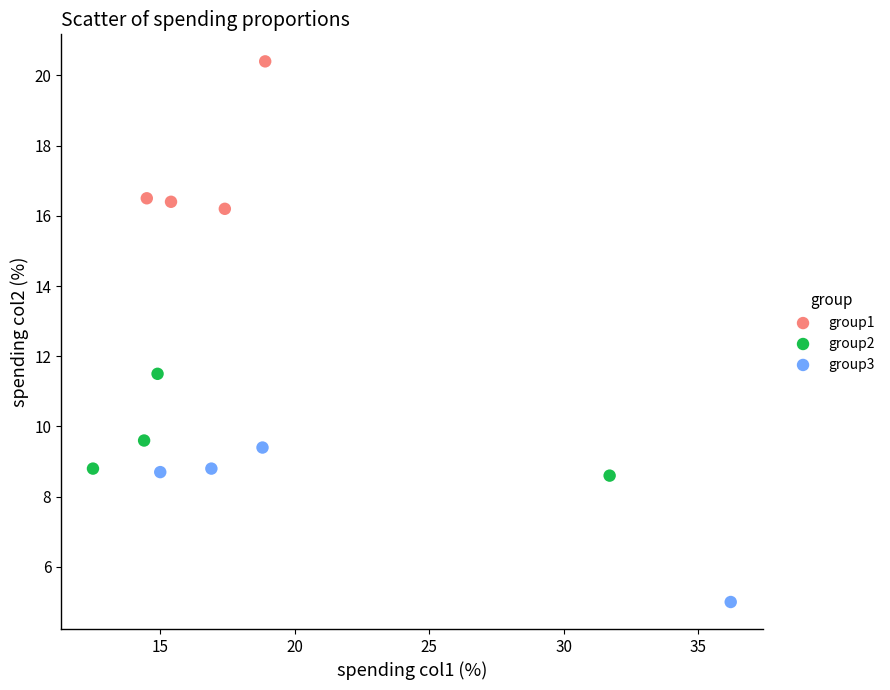

What are all the series names shown in the legend?

group1, group2, group3